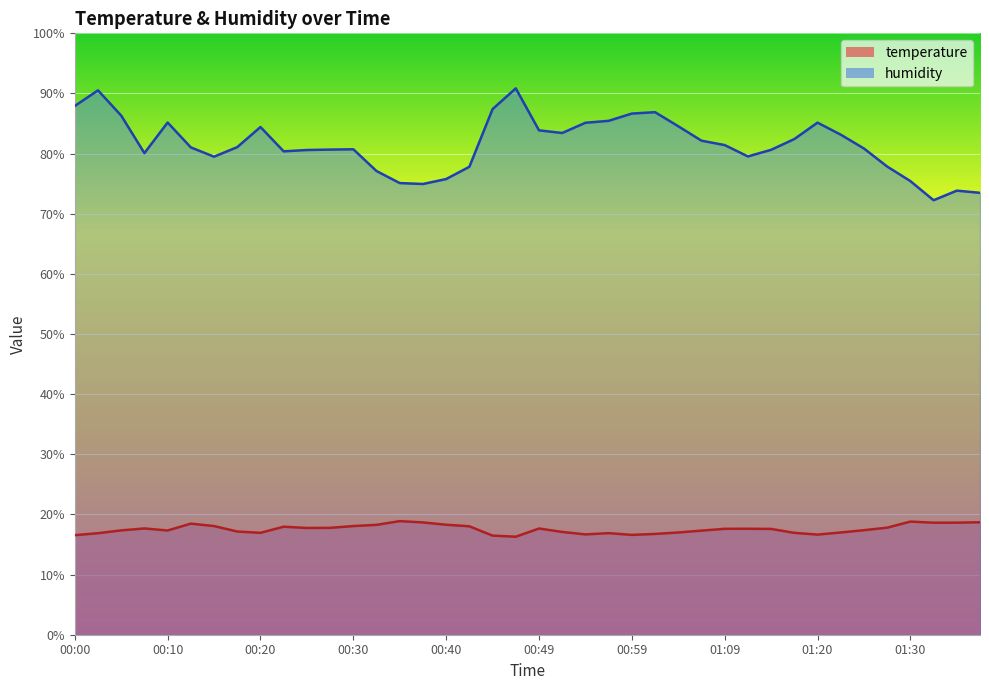

At which category does humidity reach its first local peak?

00:03